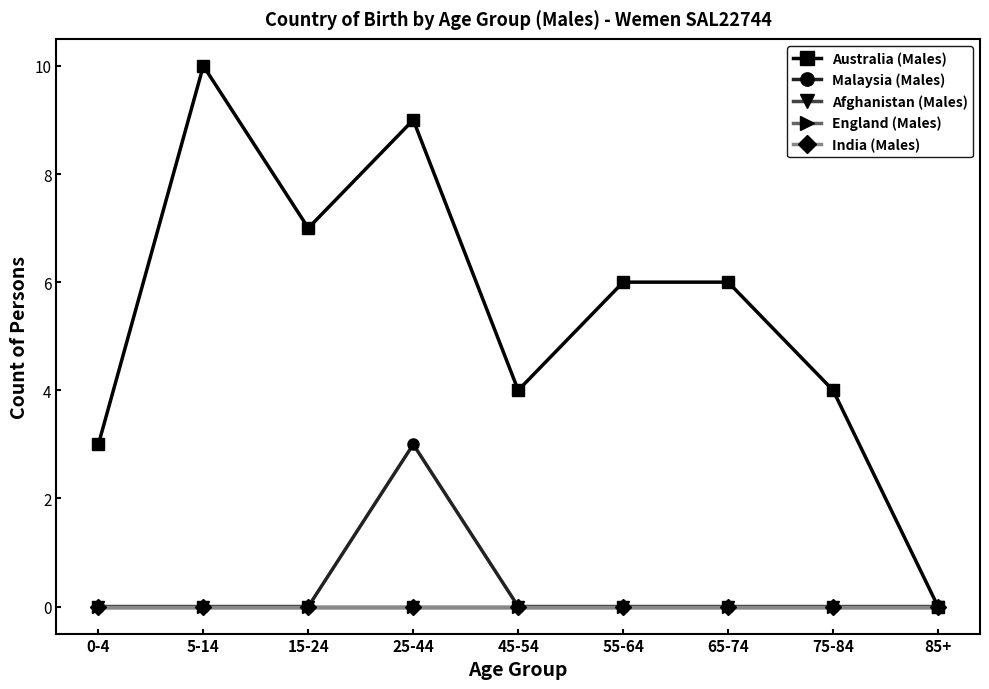

Reading right to left, transcribe all the data shown in this chart.

Australia (Males): 85+=0	75-84=4	65-74=6	55-64=6	45-54=4	25-44=9	15-24=7	5-14=10	0-4=3
Malaysia (Males): 85+=0	75-84=0	65-74=0	55-64=0	45-54=0	25-44=3	15-24=0	5-14=0	0-4=0
Afghanistan (Males): 85+=0	75-84=0	65-74=0	55-64=0	45-54=0	25-44=0	15-24=0	5-14=0	0-4=0
England (Males): 85+=0	75-84=0	65-74=0	55-64=0	45-54=0	25-44=0	15-24=0	5-14=0	0-4=0
India (Males): 85+=0	75-84=0	65-74=0	55-64=0	45-54=0	25-44=0	15-24=0	5-14=0	0-4=0